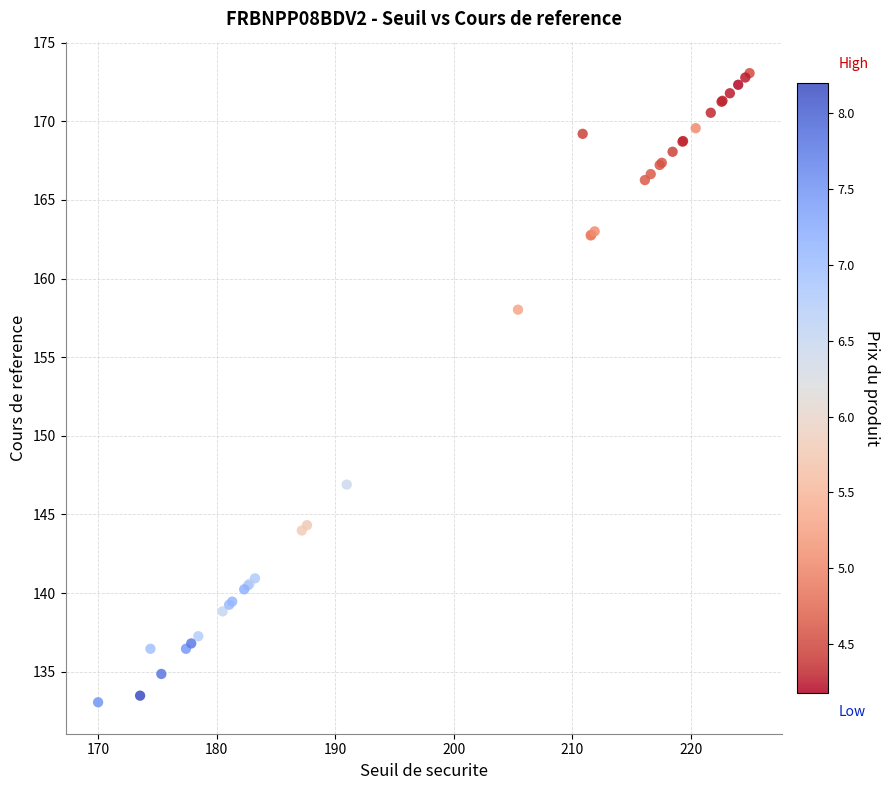

What Y value in the scatter plot is closest to 153?

158.0